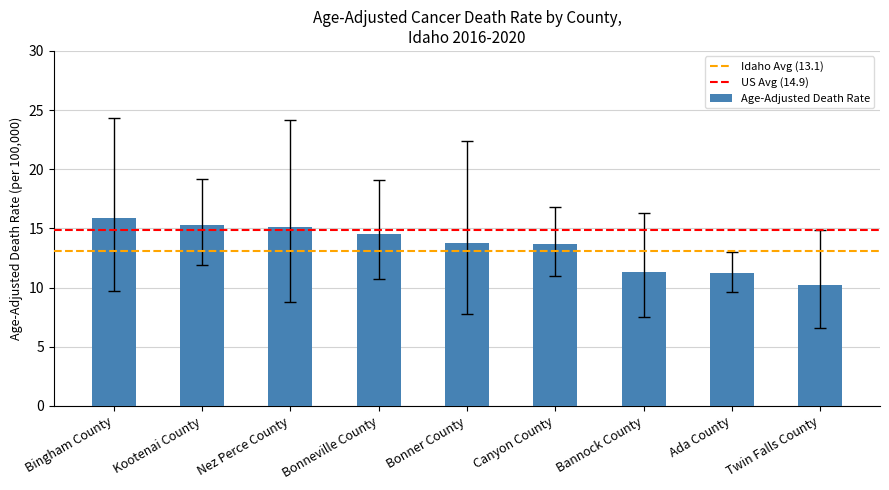

Which label corresponds to the largest value in the chart?

Bingham County